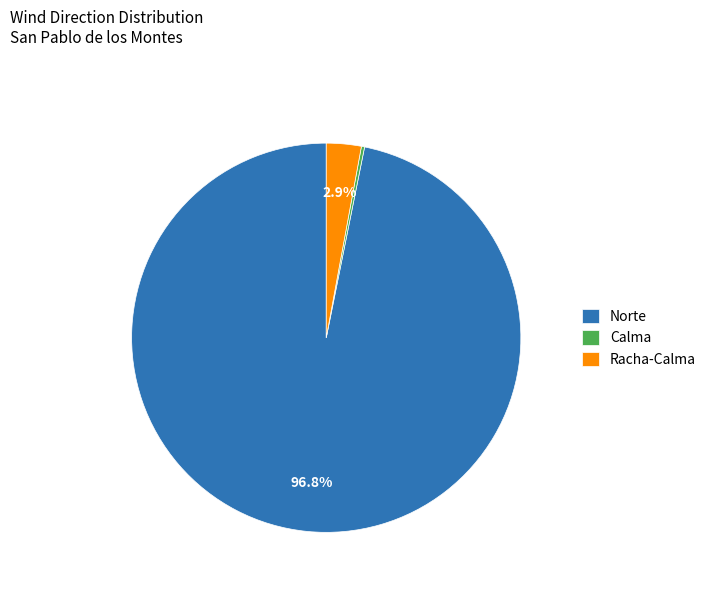

Which category has the biggest portion of the pie?

Norte